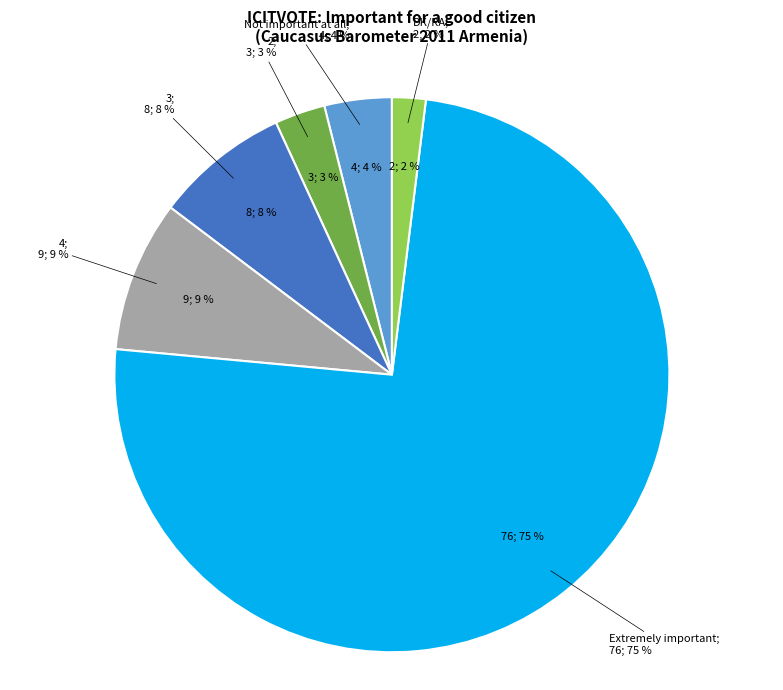

To the nearest percent, what is the difference between the largest and smallest slice percentages?

73%